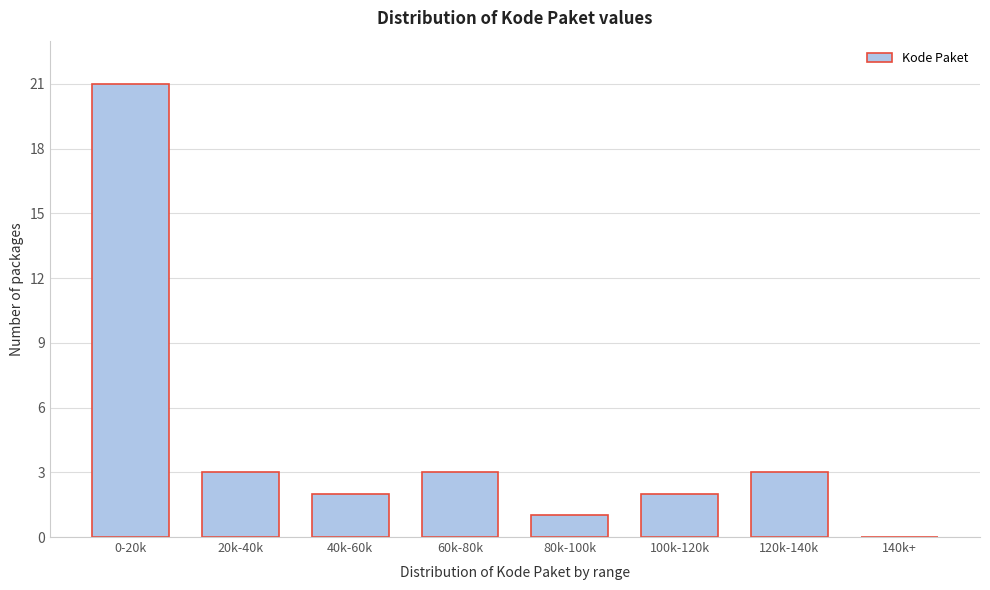

Reading left to right, list all the values displayed in this chart.

0-20k=21	20k-40k=3	40k-60k=2	60k-80k=3	80k-100k=1	100k-120k=2	120k-140k=3	140k+=0